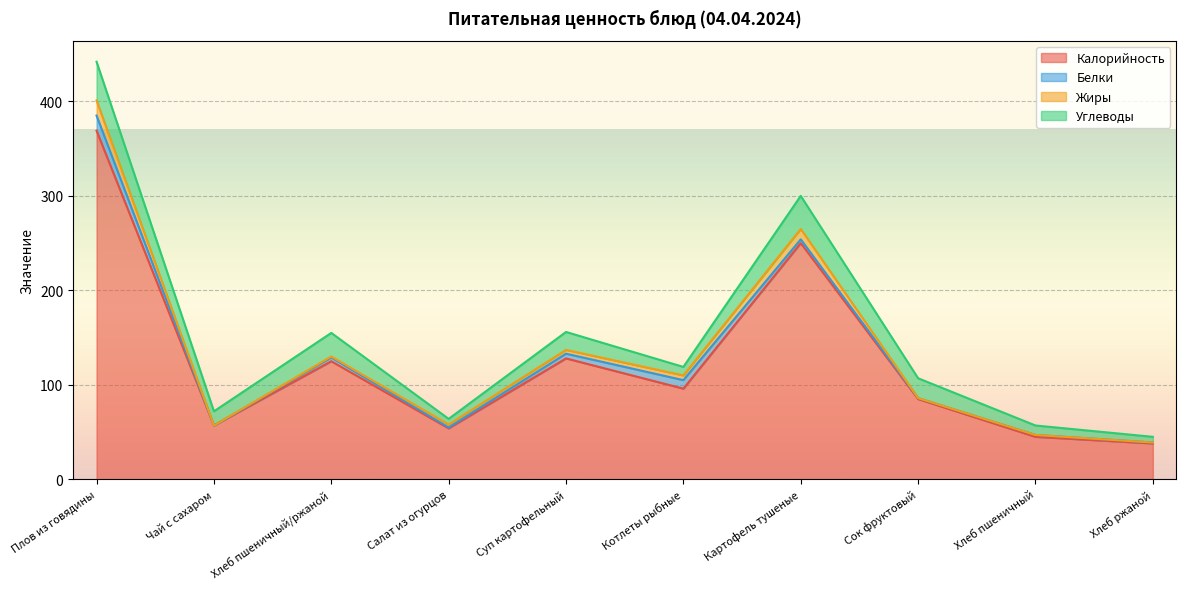

How many lines are shown in the chart?

4